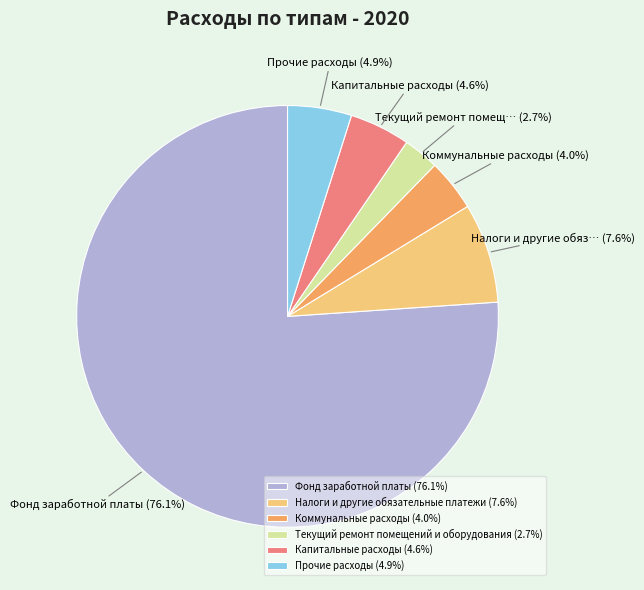

True or false: Капитальные расходы accounts for 5% of the total.

True